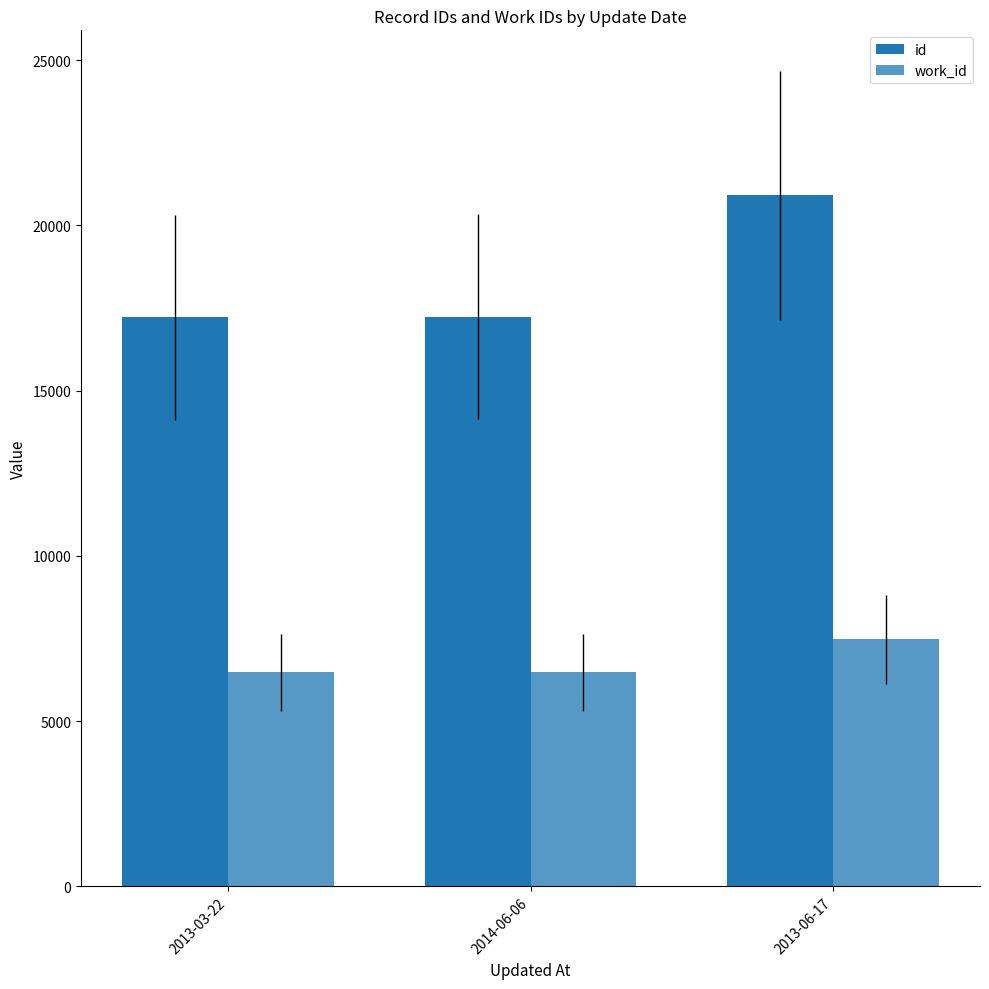

Which series has the largest range (max minus min)?

id